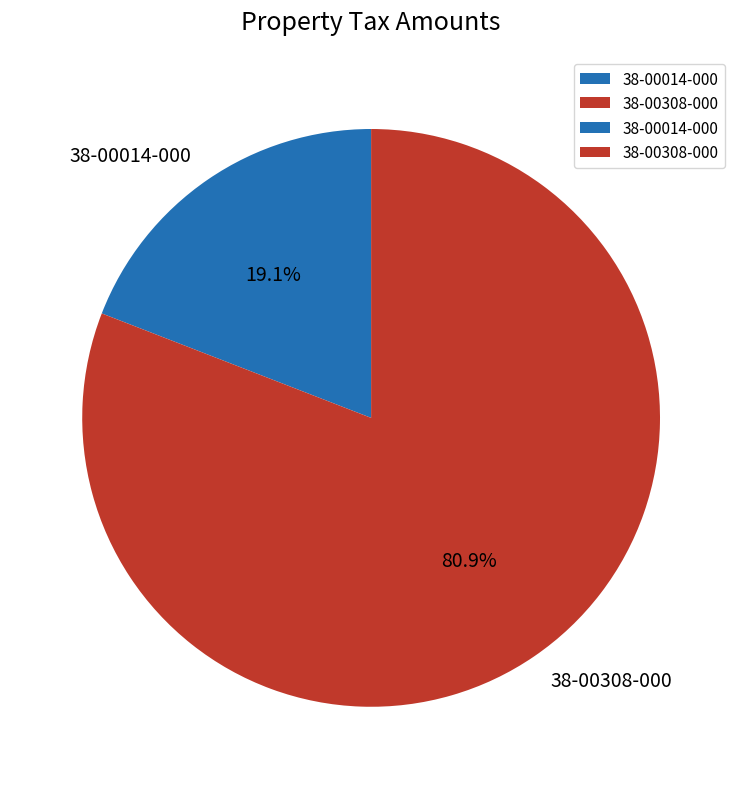

Combined, what portion of the pie is 38-00308-000 and 38-00014-000?

100.0%